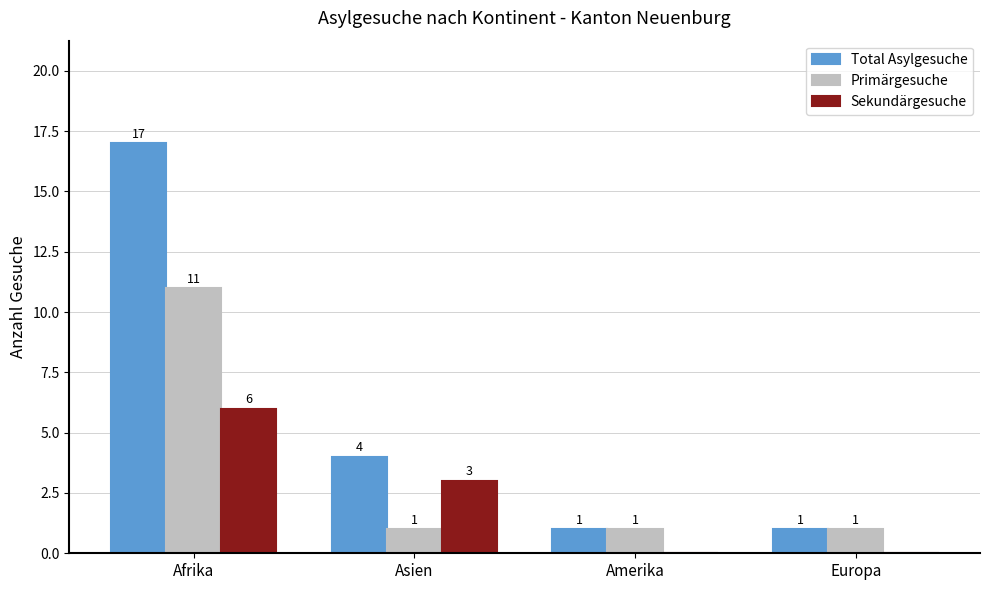

Where does the Sekundärgesuche series first go above 3?

Afrika